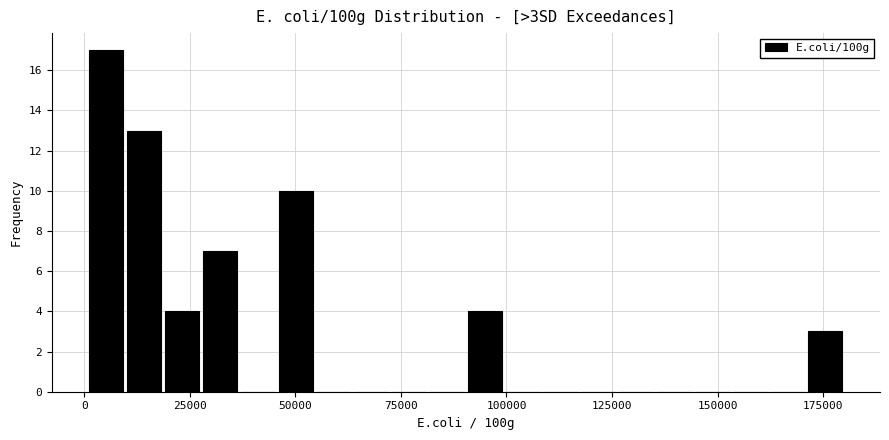

Around what value on the x-axis is the tallest bar? Give the approximate position of its centre, as read against the axis.

5000